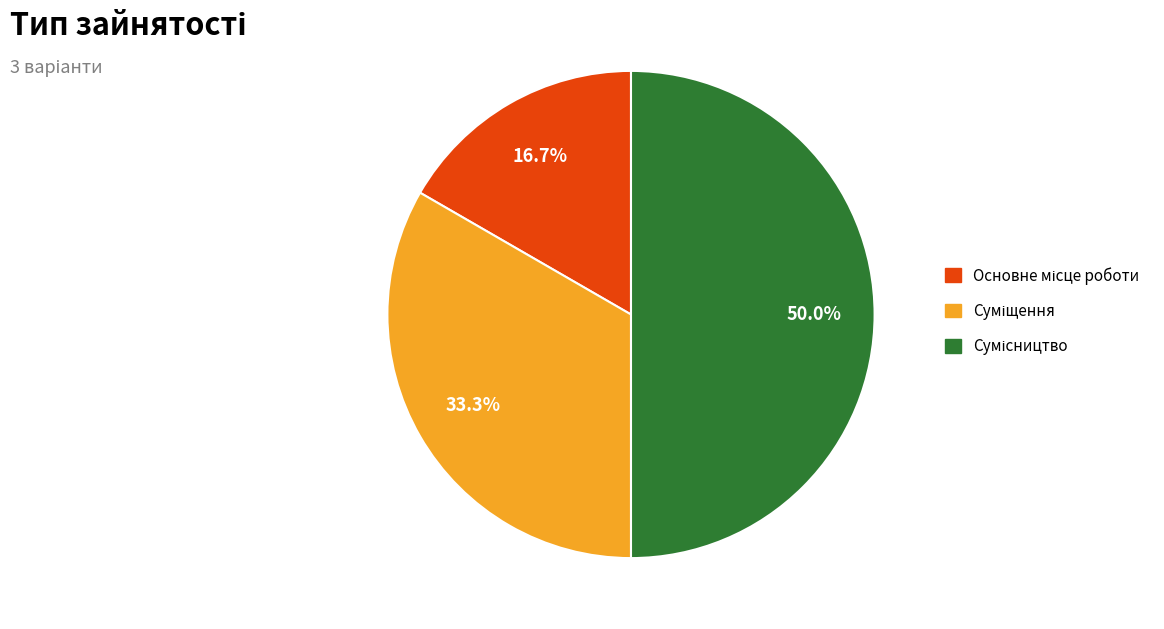

To the nearest percent, what portion does Основне місце роботи represent?

17%